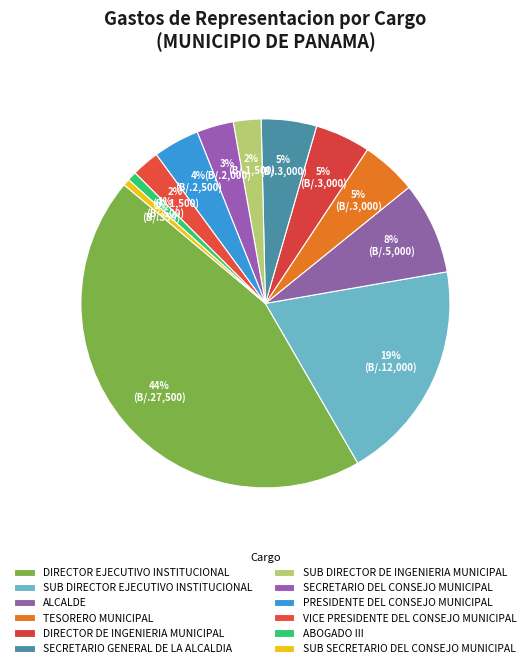

To the nearest percent, what is the average slice percentage?

8%